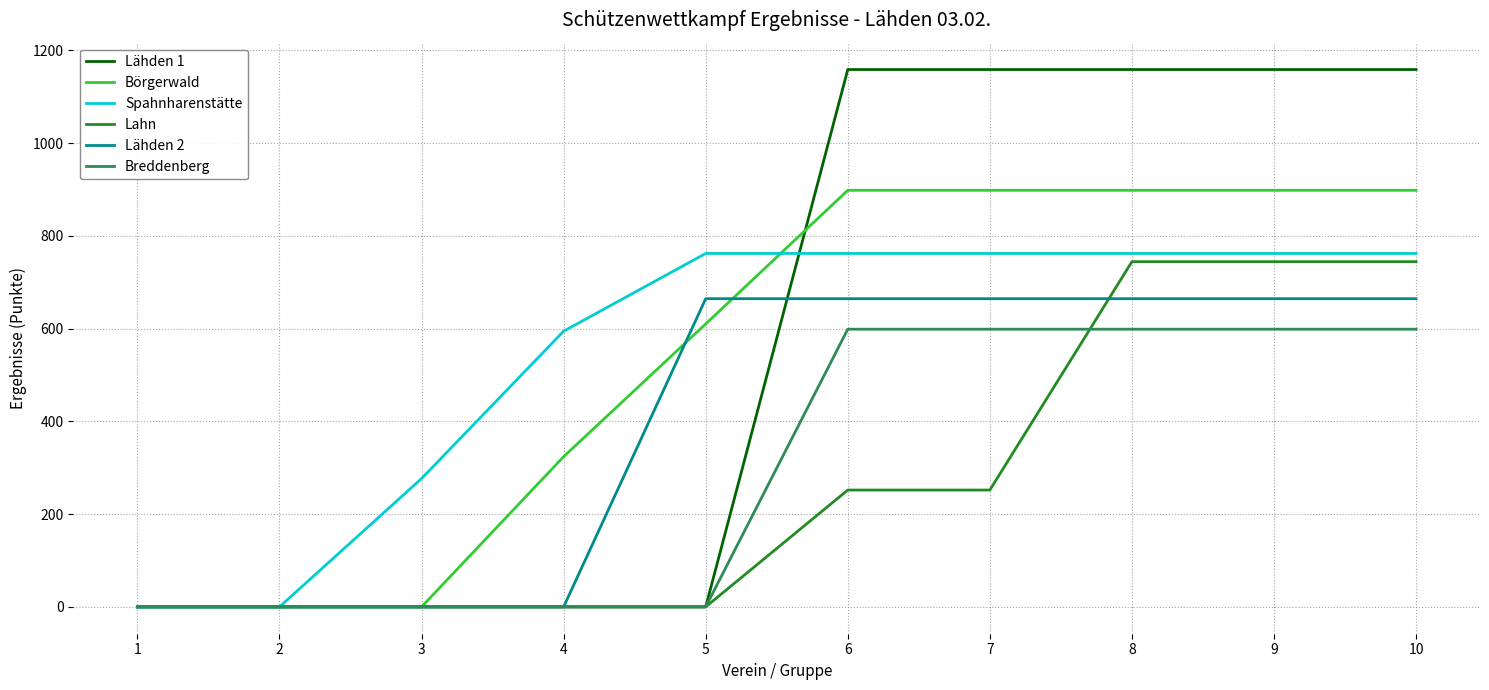

Is it true that Spahnharenstätte equals 348.8 at 10?

False